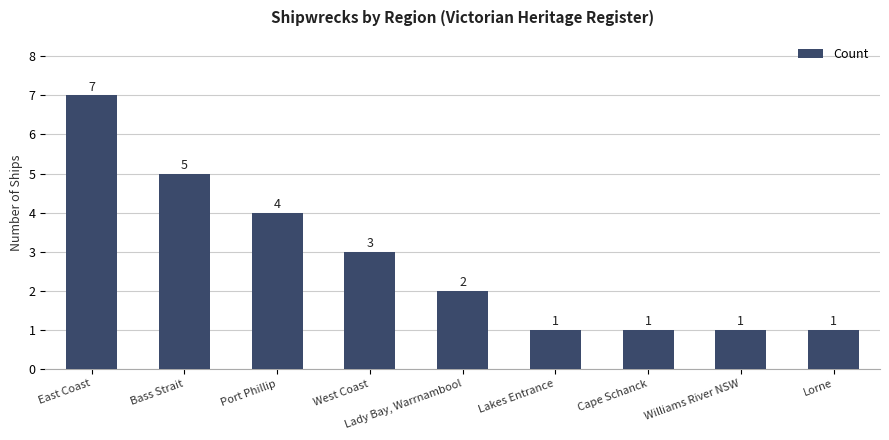

Reading left to right, what are all the values shown in this chart?

East Coast=7	Bass Strait=5	Port Phillip=4	West Coast=3	Lady Bay, Warrnambool=2	Lakes Entrance=1	Cape Schanck=1	Williams River NSW=1	Lorne=1